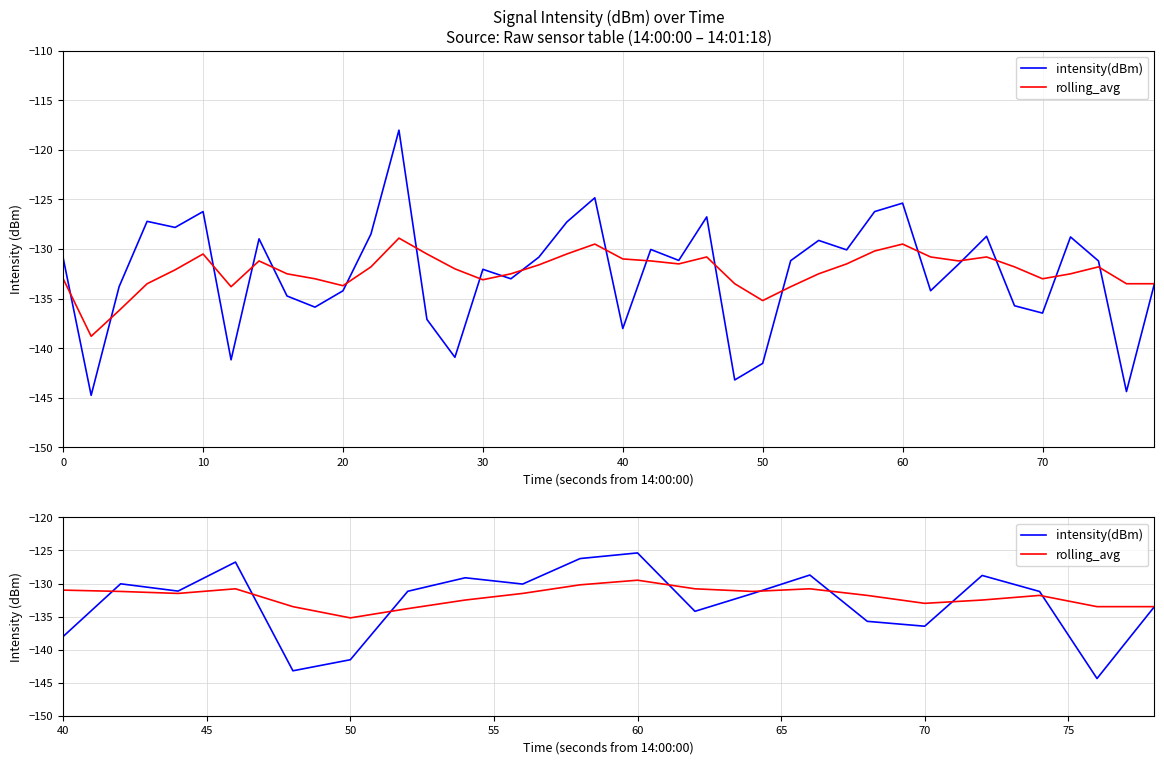

Count the number of categories in the chart.

20